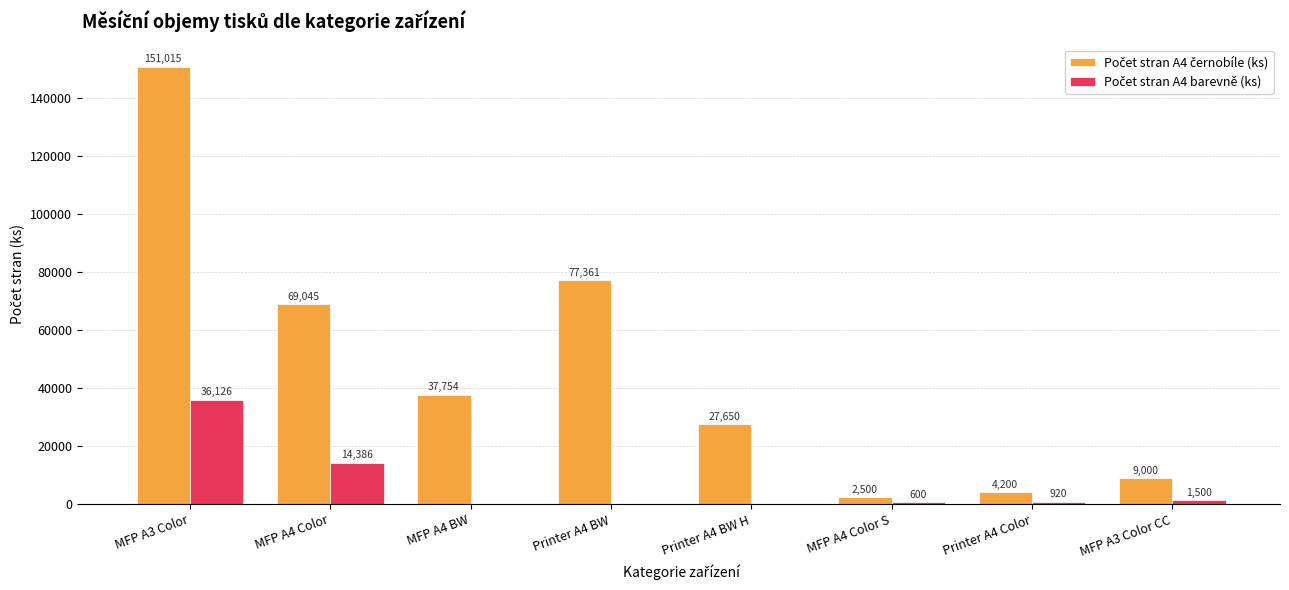

What is the maximum value shown in the chart?

151015